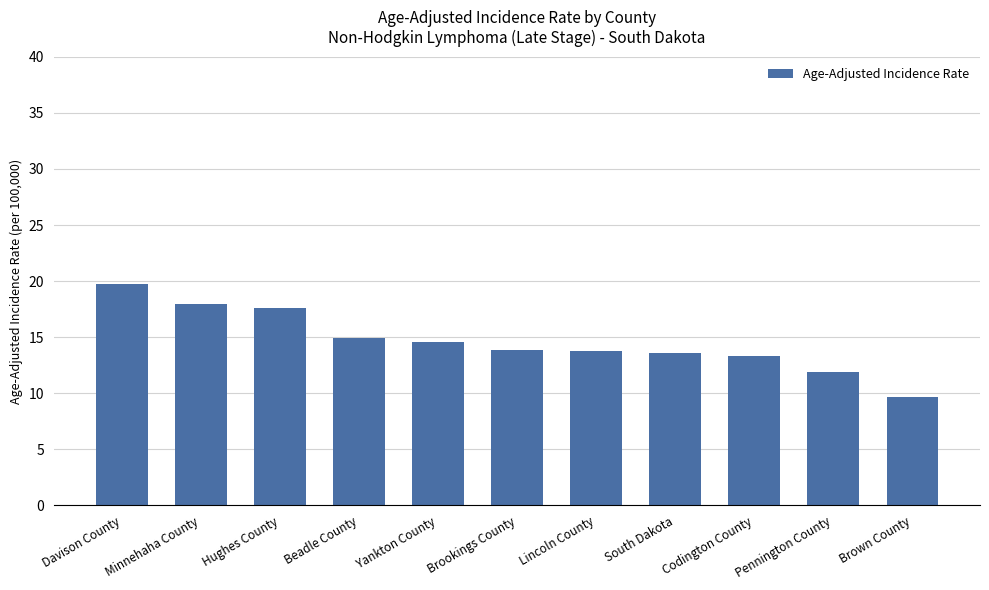

What position from the left is Minnehaha County?

2